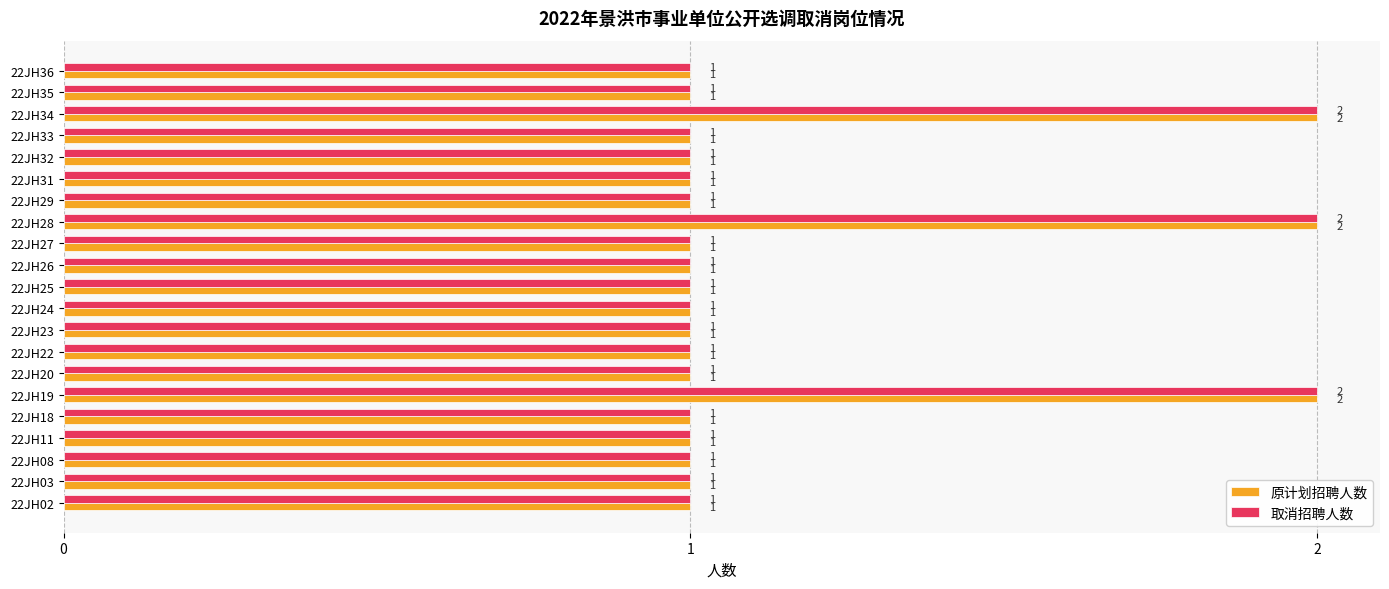

What is the sum of all 原计划招聘人数 values?

24